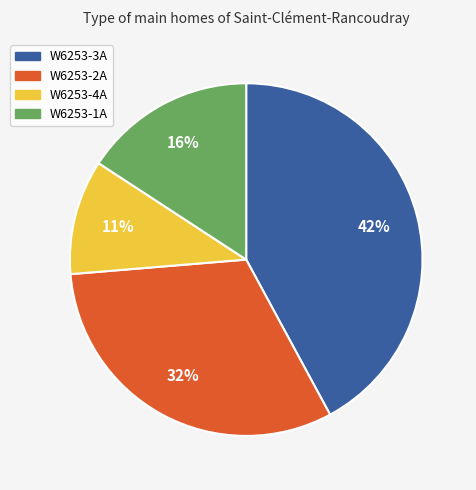

What is the largest slice in the pie chart?

W6253-3A